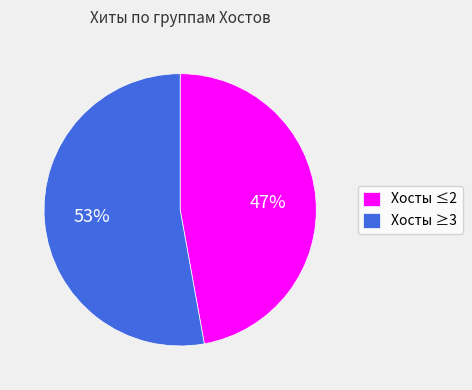

To the nearest percent, what percentage of the pie is Хосты ≥3?

53%